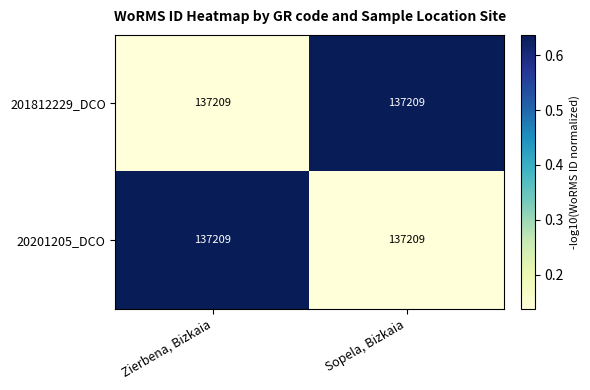

At which category does the chart reach its minimum across all series?

Zierbena, Bizkaia